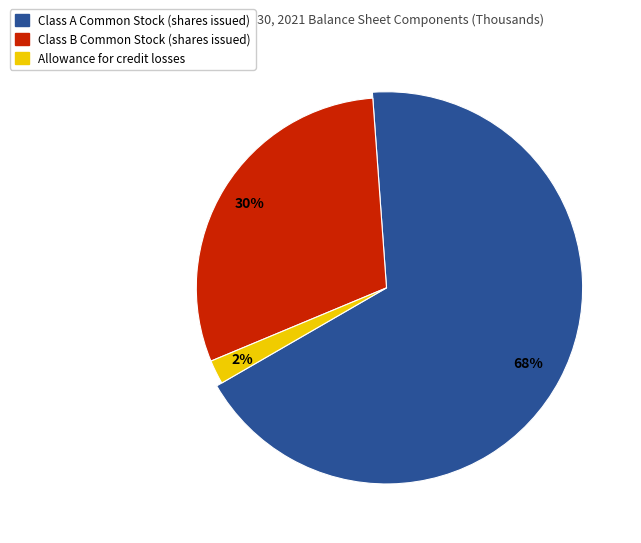

To the nearest percent, what percentage of the pie is Class B Common Stock (shares issued)?

30%